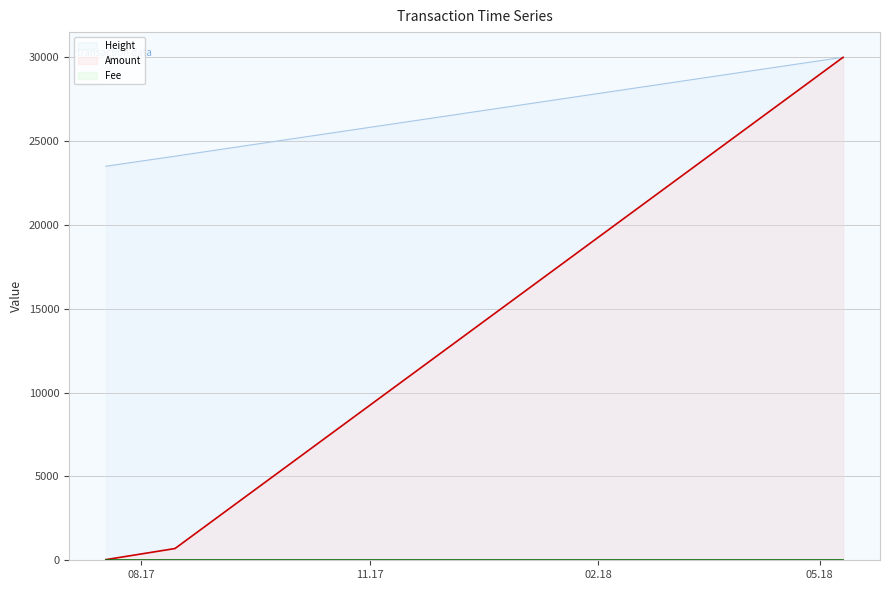

What is the spread (max minus min) of values at 2017-08-14 14:56:22?

23401.3